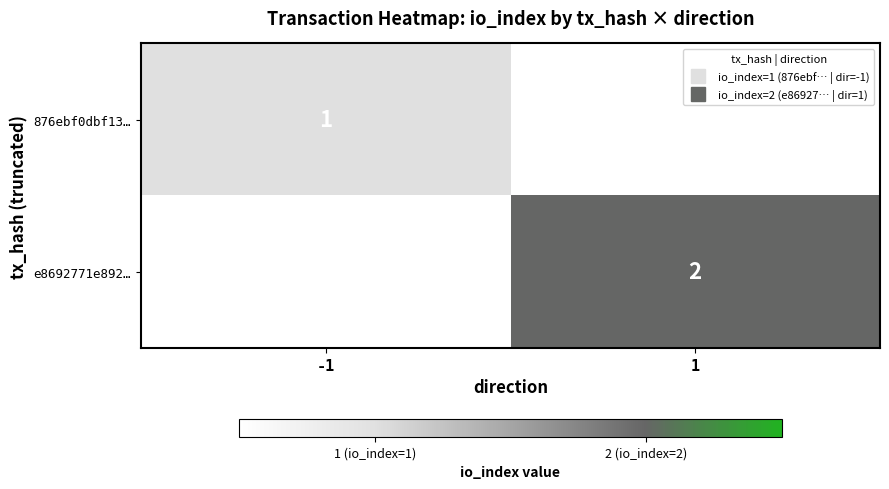

Rank the series by their maximum value, from highest to lowest.

876ebf0dbf13…, e8692771e892…